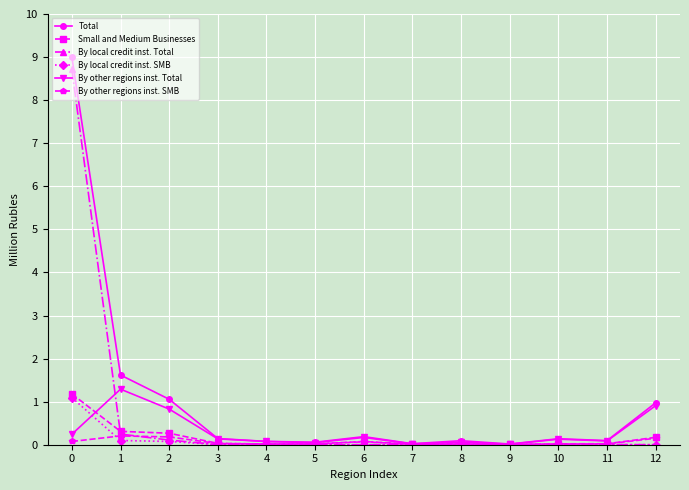

The value of Small and Medium Businesses at 8 is 0.0. True or false?

True